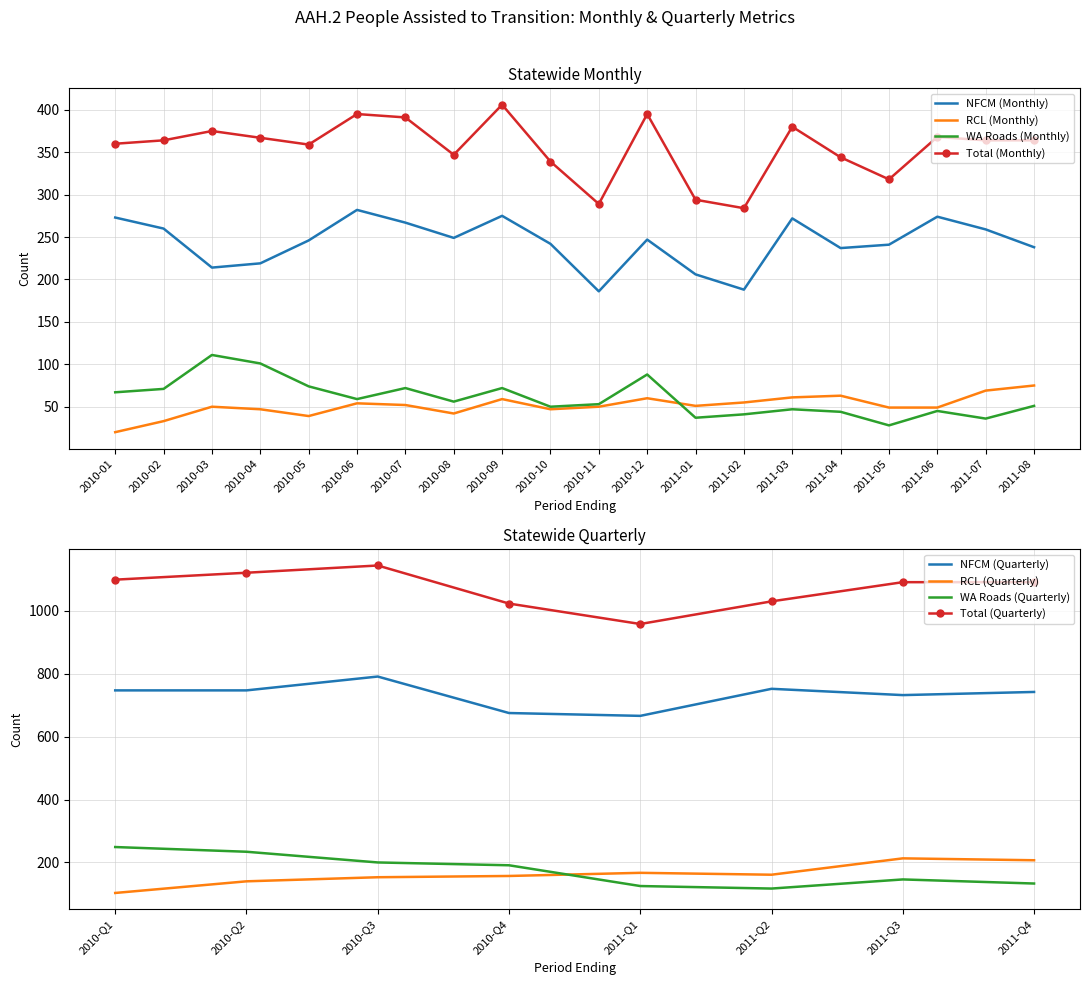

The value of WA Roads (Monthly) at 2010-10 is 50. True or false?

True